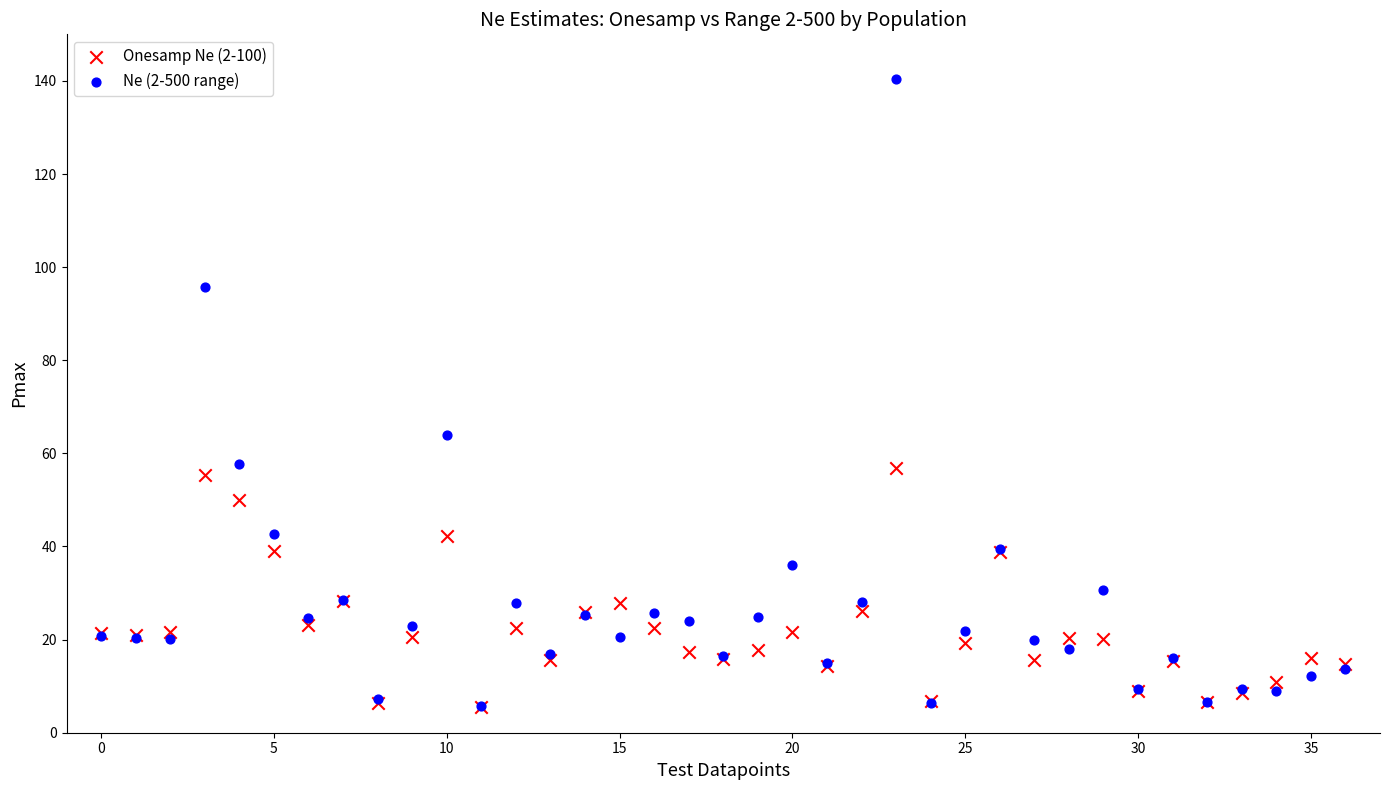

What are all the series names shown in the legend?

Onesamp Ne (2-100), Ne (2-500 range)